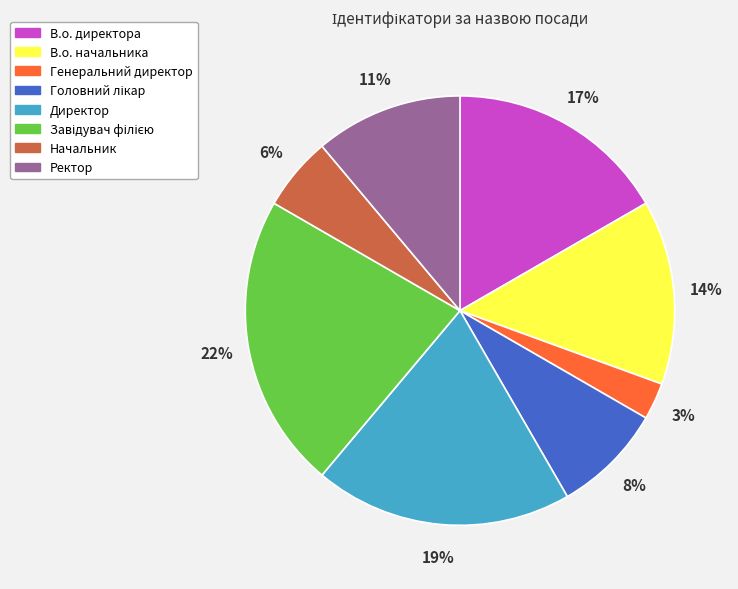

How many slices are in this pie chart?

8